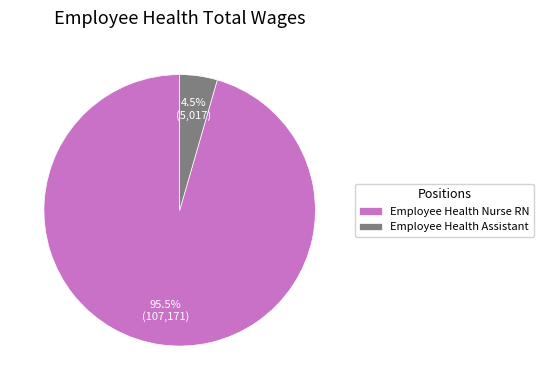

Between Employee Health Assistant and Employee Health Nurse RN, which is larger?

Employee Health Nurse RN